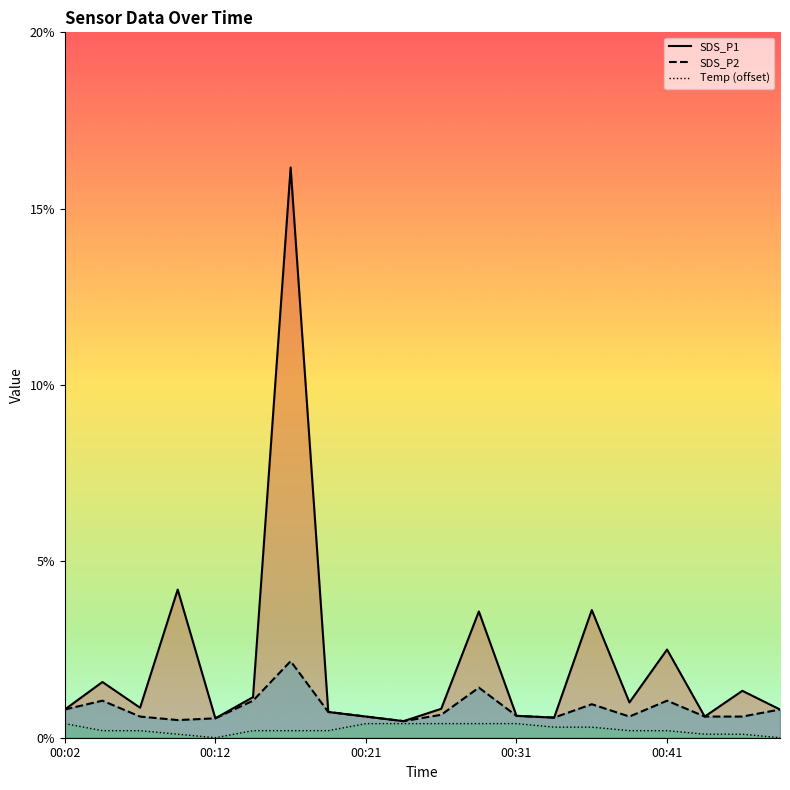

Reading left to right, transcribe all the data shown in this chart.

SDS_P1: 00:02=0.8	00:04=1.6	00:07=0.8	00:09=4.2	00:12=0.6	00:14=1.1	00:16=16.2	00:19=0.7	00:21=0.6	00:24=0.5	00:26=0.8	00:29=3.6	00:31=0.6	00:33=0.6	00:36=3.6	00:38=1.0	00:41=2.5	00:43=0.6	00:46=1.3	00:48=0.8
SDS_P2: 00:02=0.8	00:04=1.1	00:07=0.6	00:09=0.5	00:12=0.6	00:14=1.1	00:16=2.2	00:19=0.7	00:21=0.6	00:24=0.5	00:26=0.7	00:29=1.4	00:31=0.6	00:33=0.6	00:36=0.9	00:38=0.6	00:41=1.1	00:43=0.6	00:46=0.6	00:48=0.8
Temp: 00:02=0.4	00:04=0.2	00:07=0.2	00:09=0.1	00:12=0.0	00:14=0.2	00:16=0.2	00:19=0.2	00:21=0.4	00:24=0.4	00:26=0.4	00:29=0.4	00:31=0.4	00:33=0.3	00:36=0.3	00:38=0.2	00:41=0.2	00:43=0.1	00:46=0.1	00:48=0.0